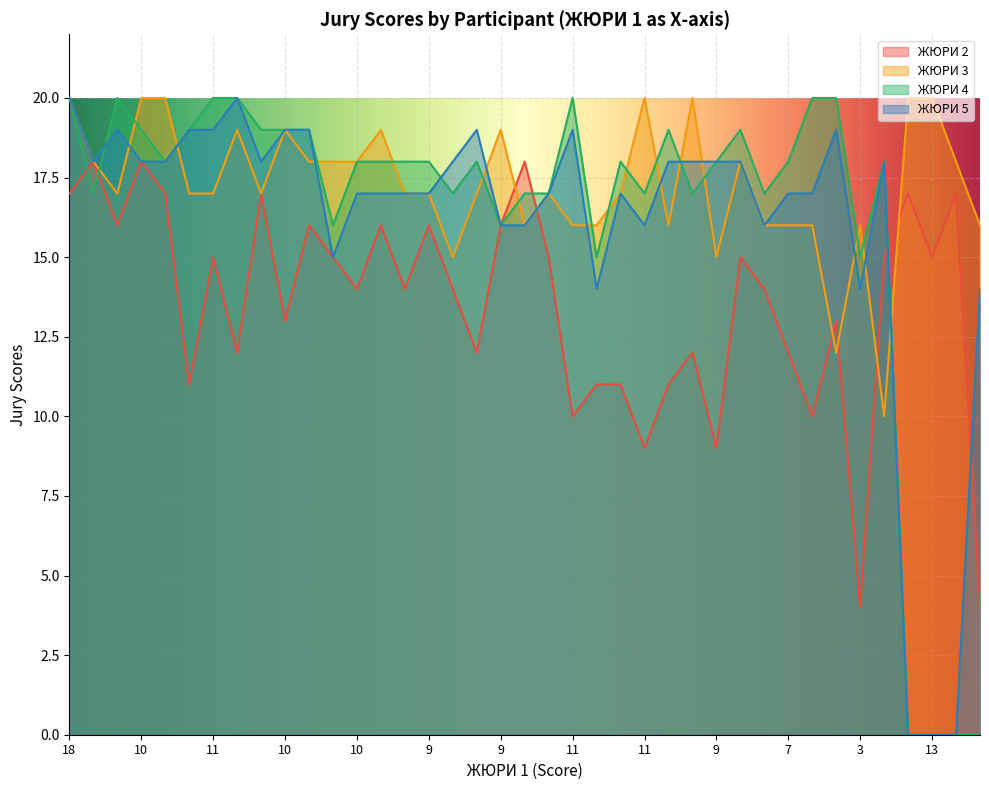

At which category does ЖЮРИ 2 reach its first local valley?

16